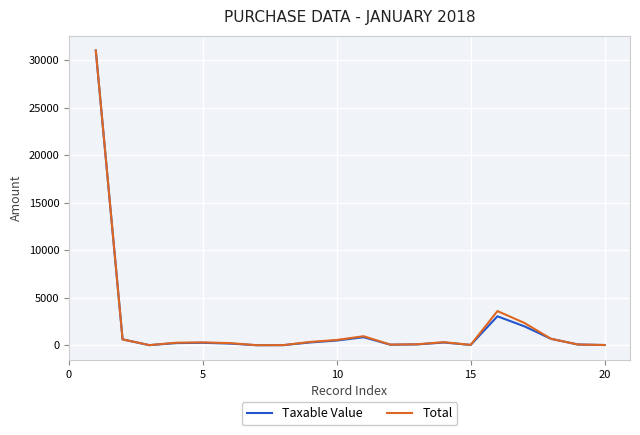

What is the maximum value shown in the chart?

31032.0